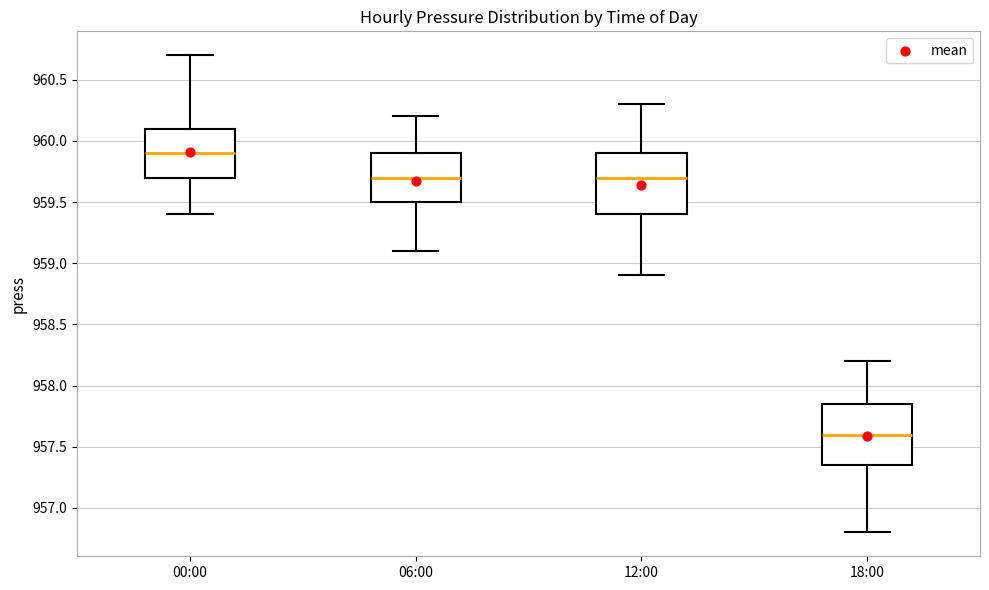

Which box has the highest median line?

00:00